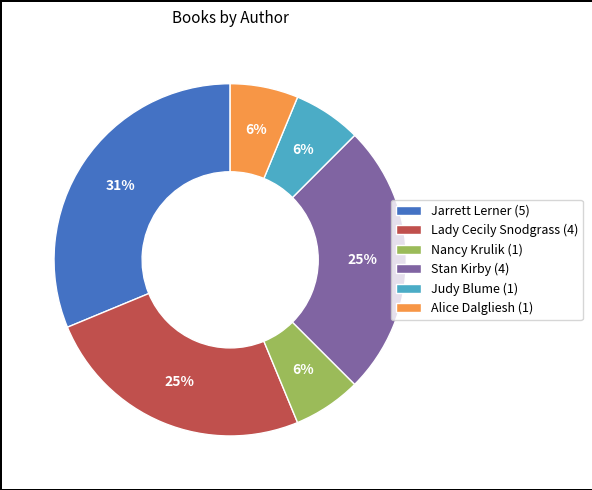

Which has a higher value, Jarrett Lerner (5) or Nancy Krulik (1)?

Jarrett Lerner (5)